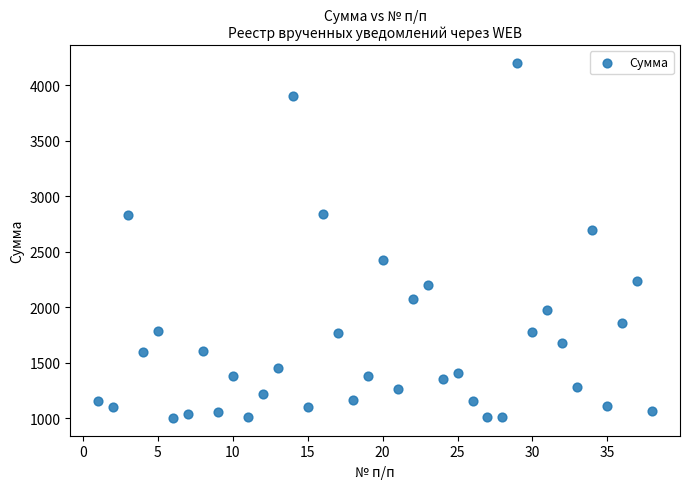

What is the range of Y values (max minus min)?

3199.2